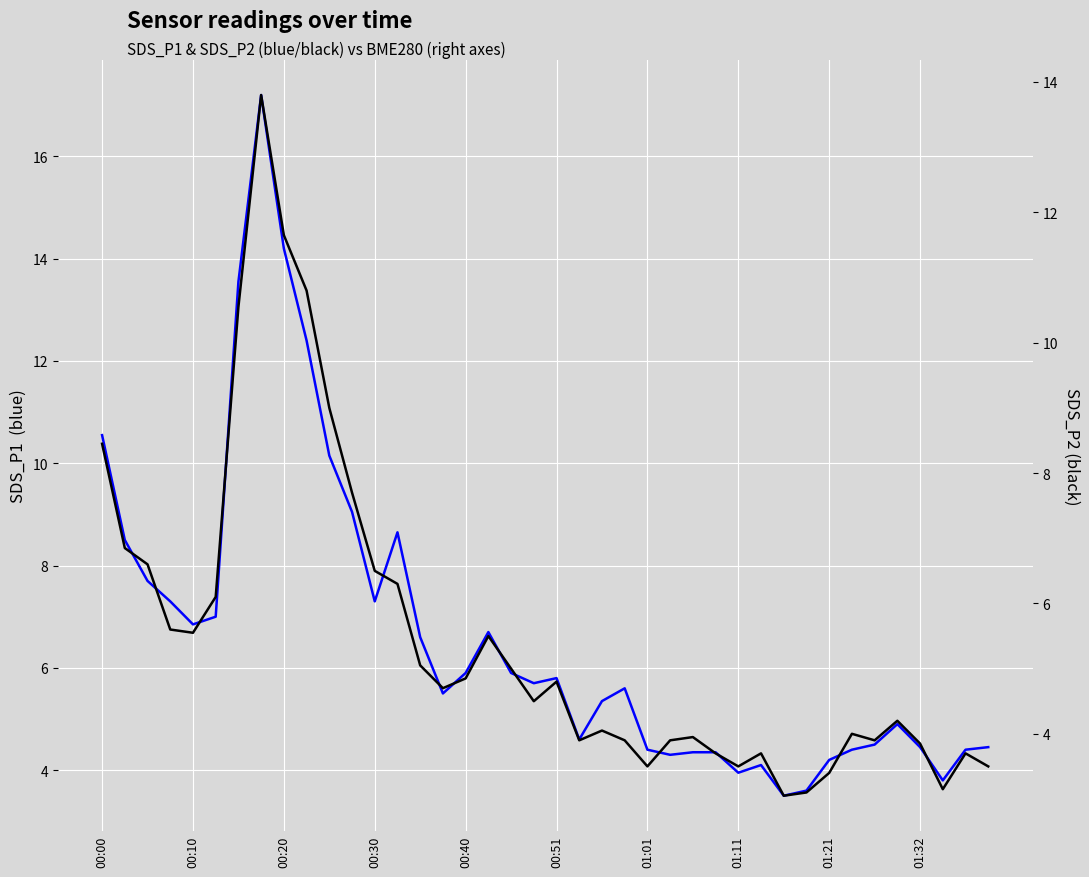

What are all the series names shown in the legend?

SDS_P1, SDS_P2